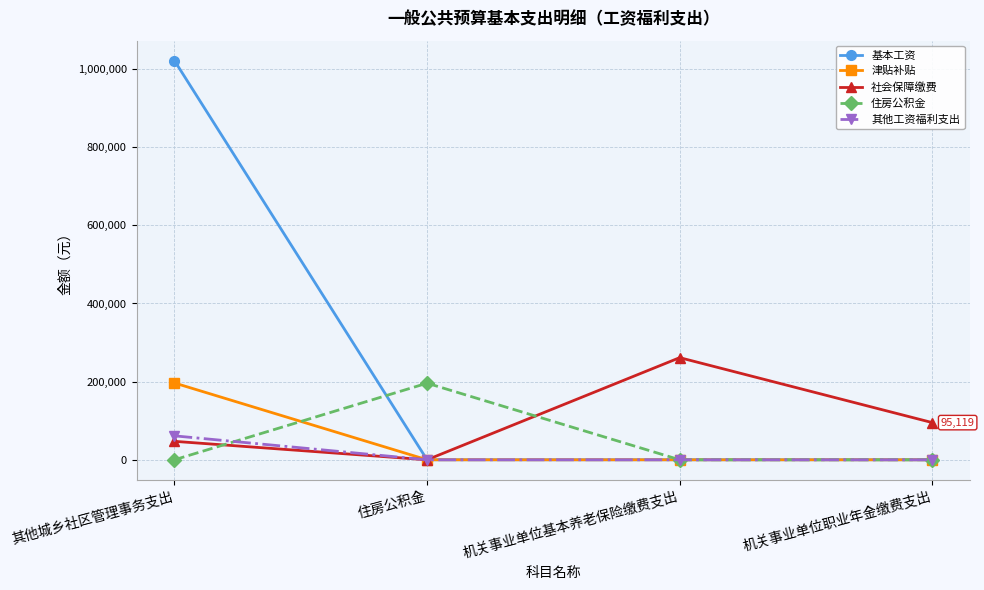

Reading left to right, list all the values displayed in this chart.

基本工资: 1021524.0	0.0	0.0	0.0
津贴补贴: 196568.3	0.0	0.0	0.0
社会保障缴费: 47216.4	0.0	261367.7	95118.7
住房公积金: 0.0	196025.8	0.0	0.0
其他工资福利支出: 61291.4	0.0	0.0	0.0